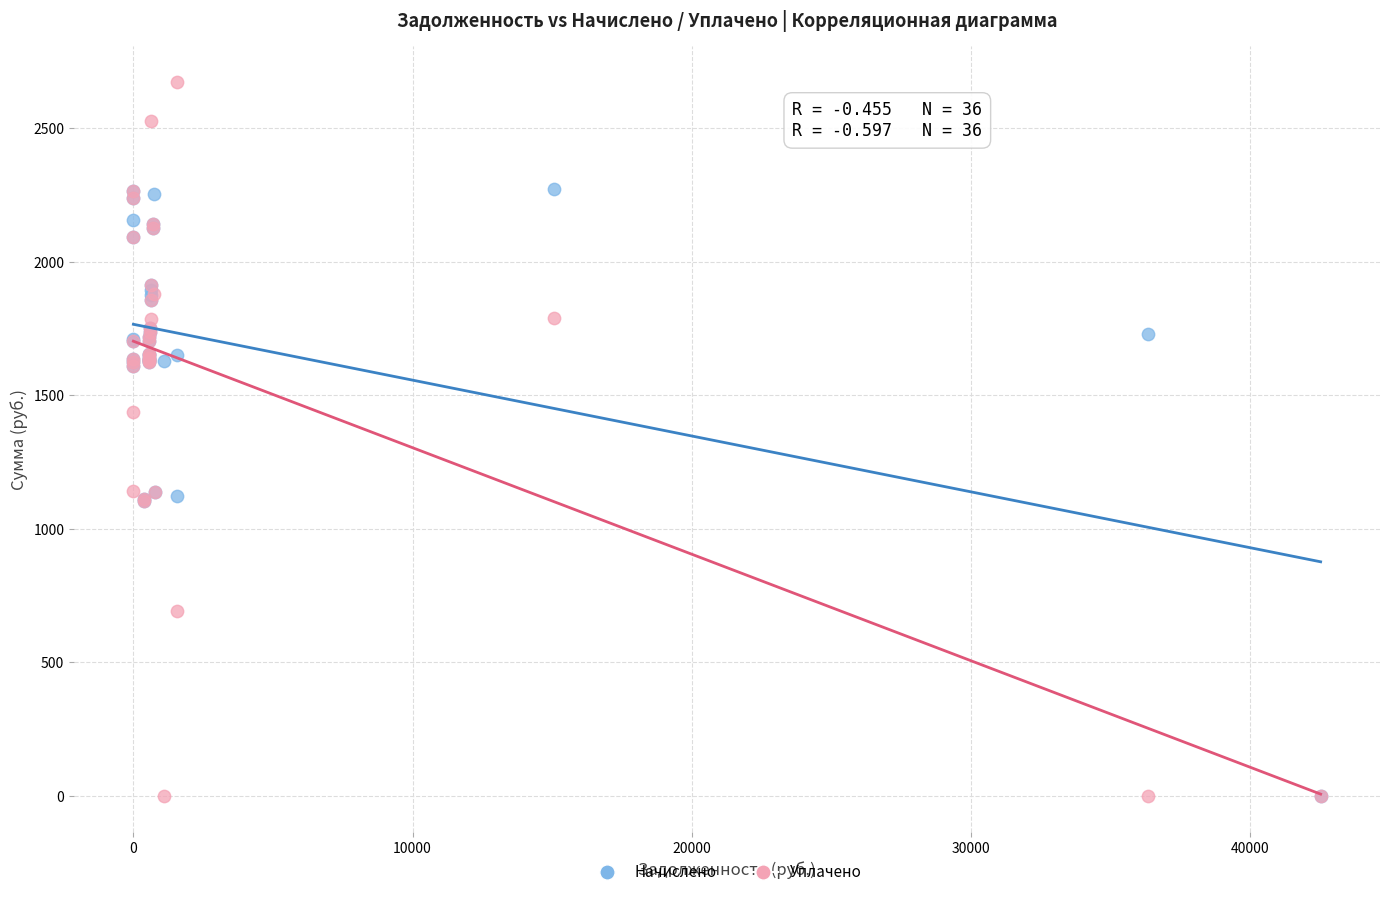

In the Уплачено series, what Y value is closest to 1336?

1437.9